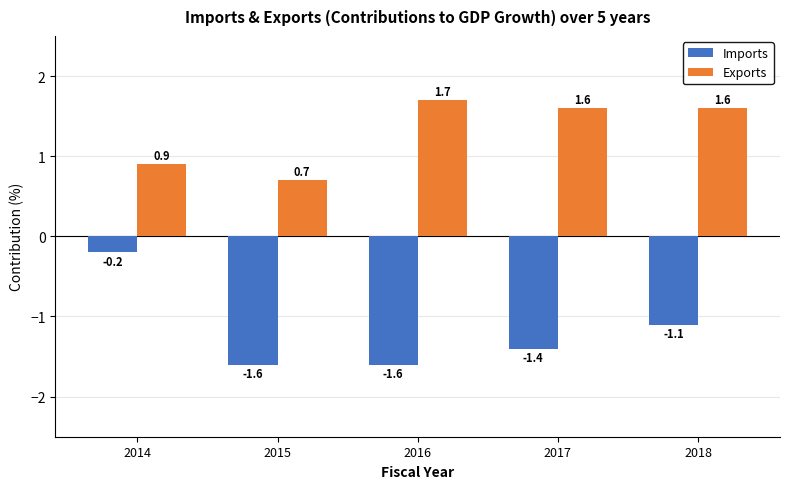

Read the Exports value at 2014.

0.9